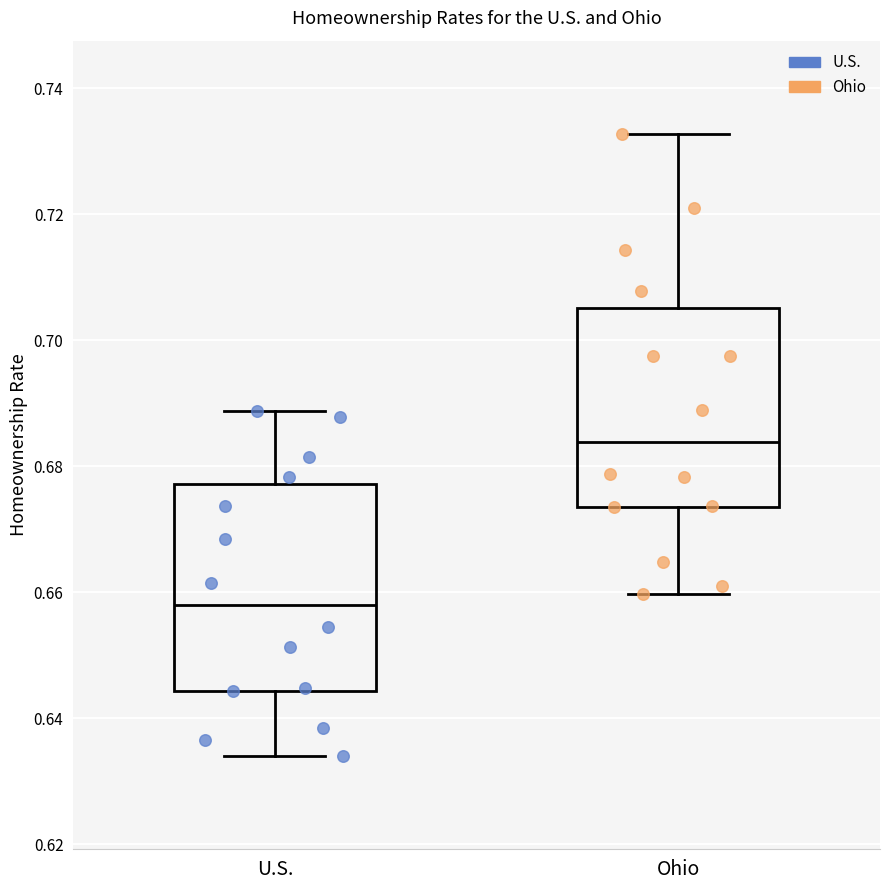

Where does the median line of the box for Ohio sit on the y-axis? The values are not printed on the chart, so give them approximately, as read against the axis.

0.684